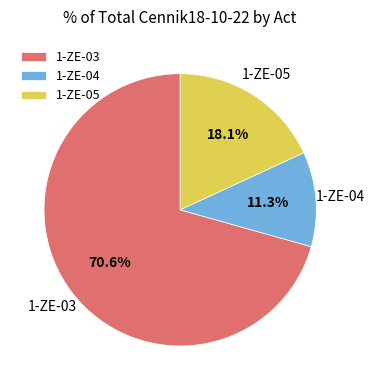

Rank the categories by value from lowest to highest.

1-ZE-04, 1-ZE-05, 1-ZE-03